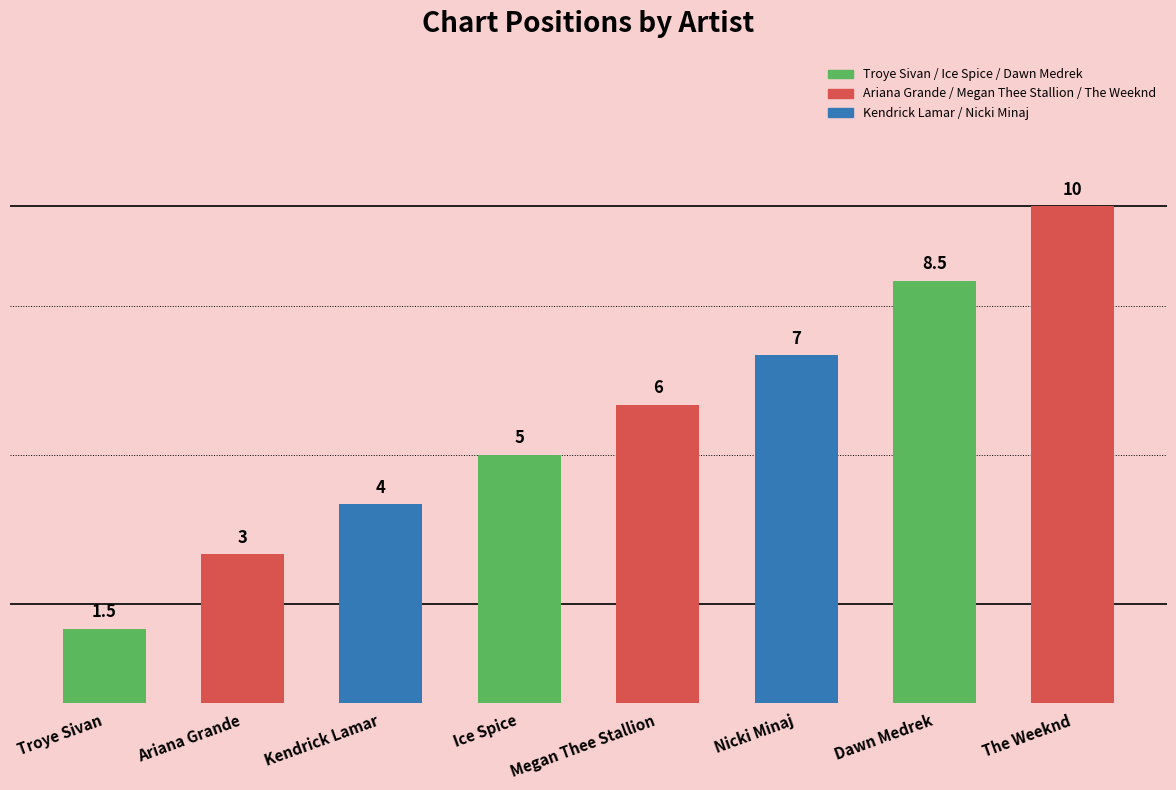

Reading left to right, list all the values displayed in this chart.

1.5	3.0	4.0	5.0	6.0	7.0	8.5	10.0